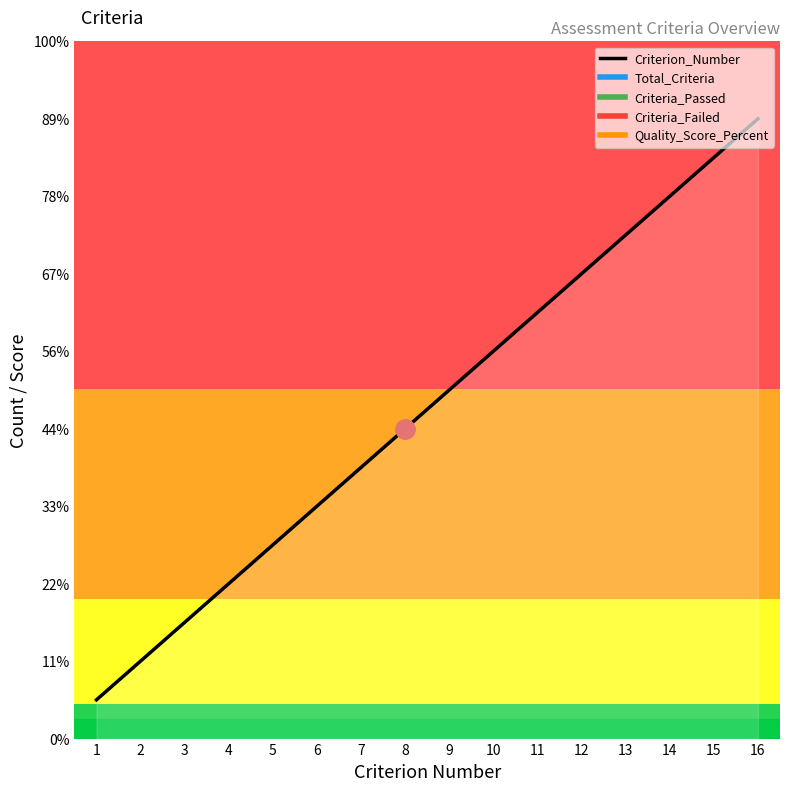

Does the chart have visible grid lines?

No